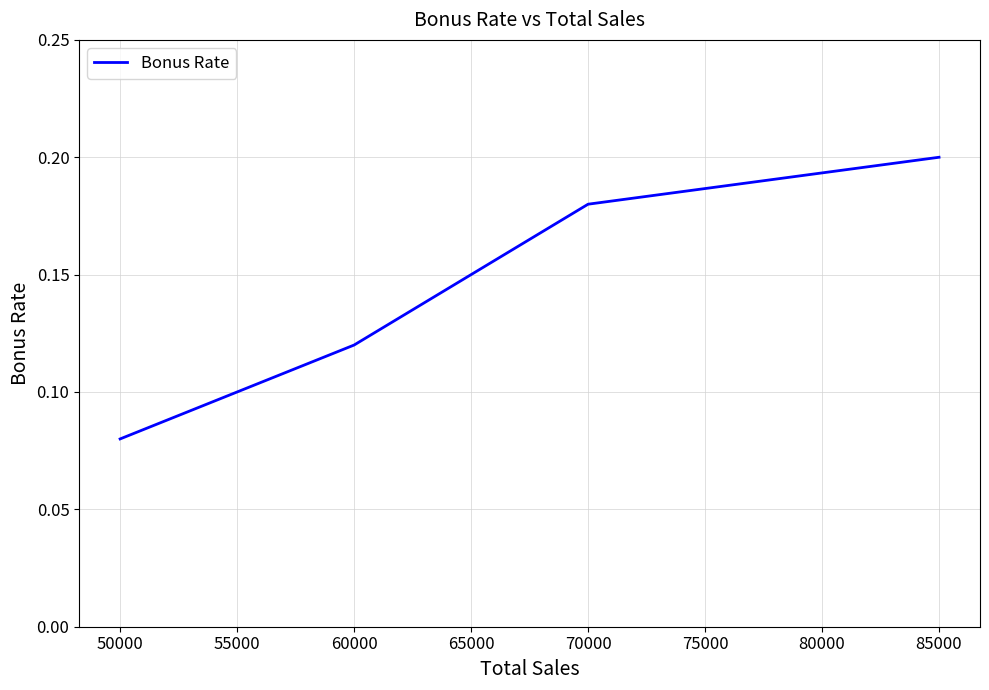

At which category does the chart reach its minimum across all series?

50000